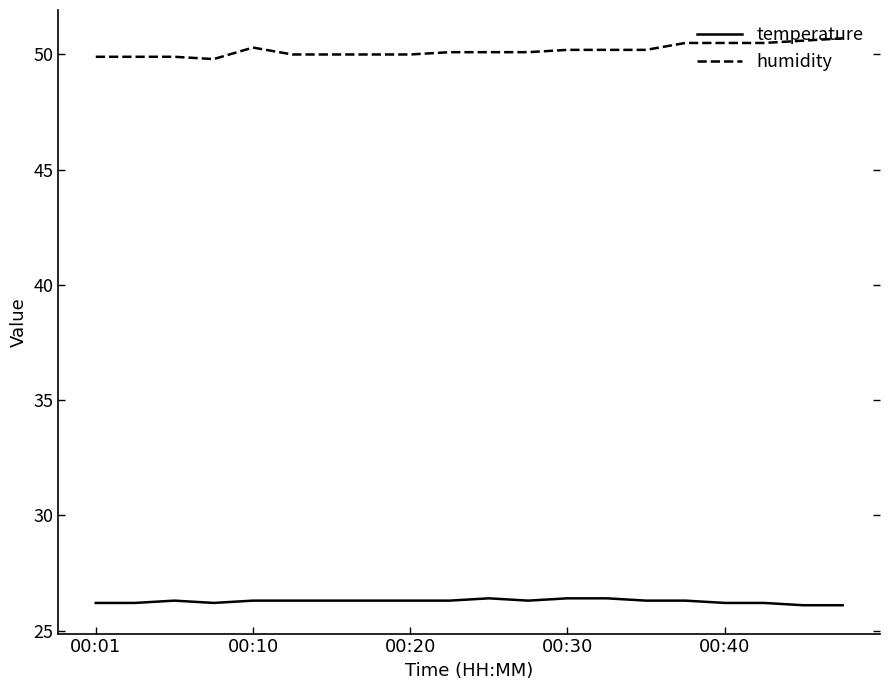

Which series has the largest total across all categories?

humidity